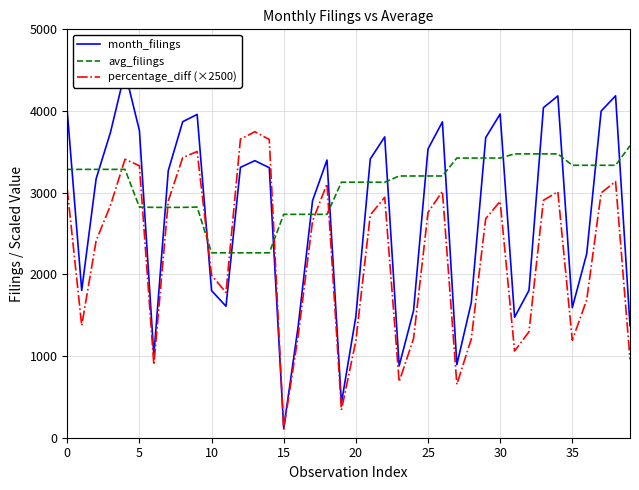

How many times do month_filings and percentage_diff (×2500) cross each other?

2